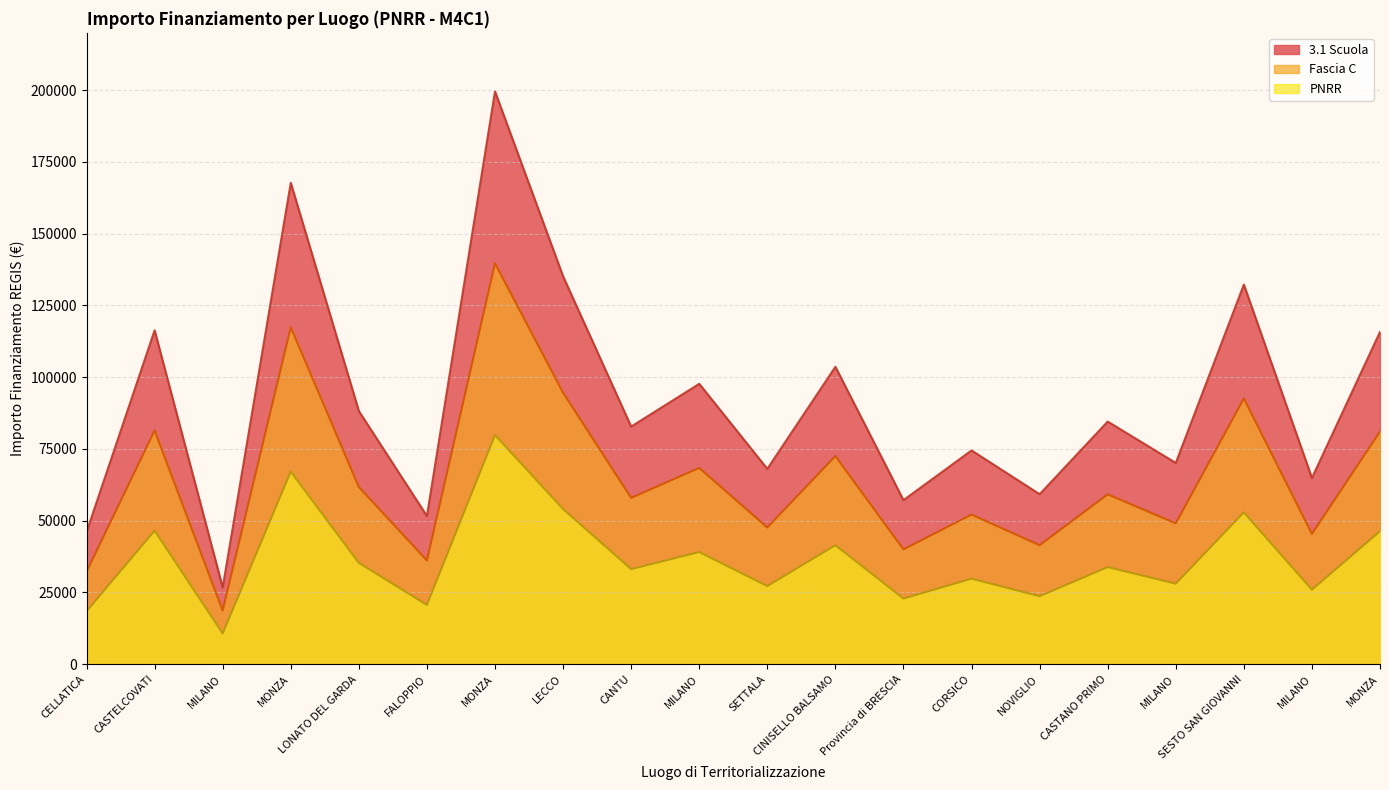

What is the sum of all 3.1 Scuola values?

1842045.2